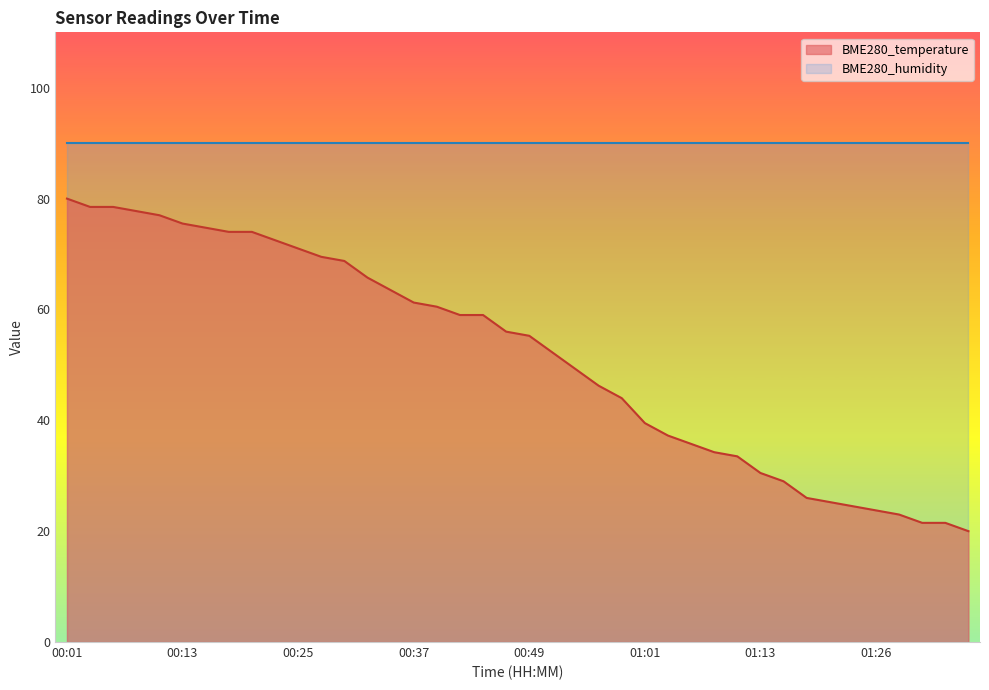

At which label does the data first exceed 56?

00:01